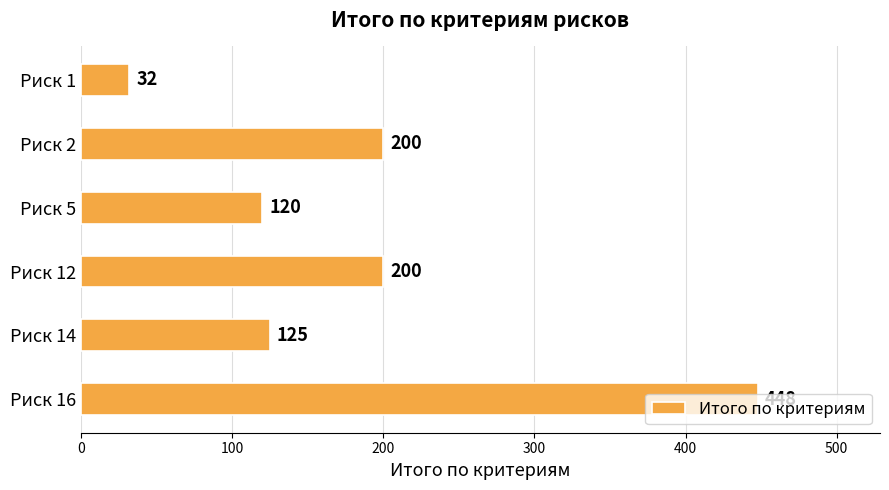

What is the value of the 1st bar from the top?

32